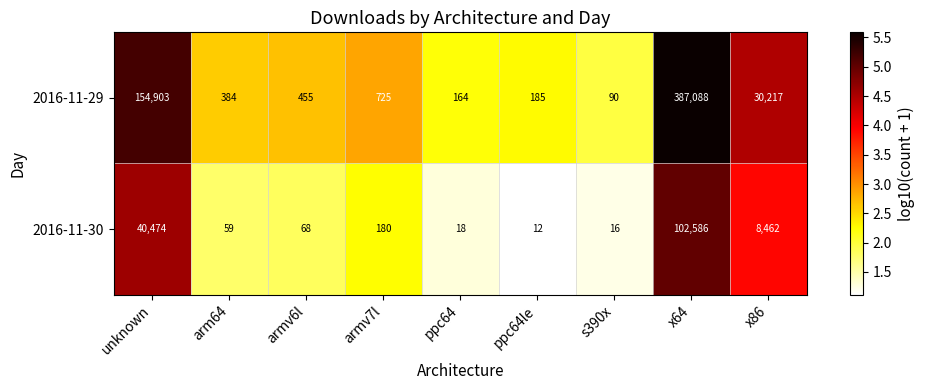

What is the maximum value shown in the chart?

387088